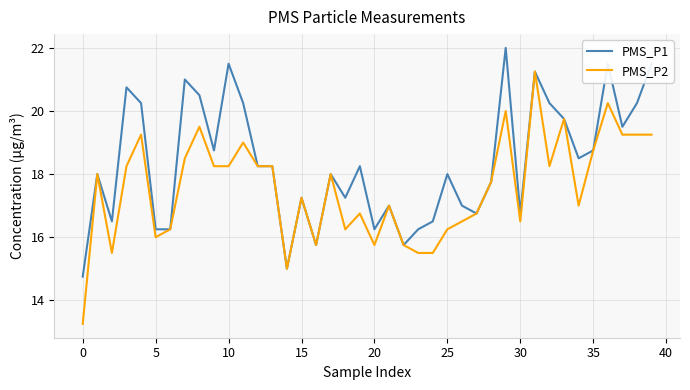

Which series has the widest spread of values?

PMS_P2